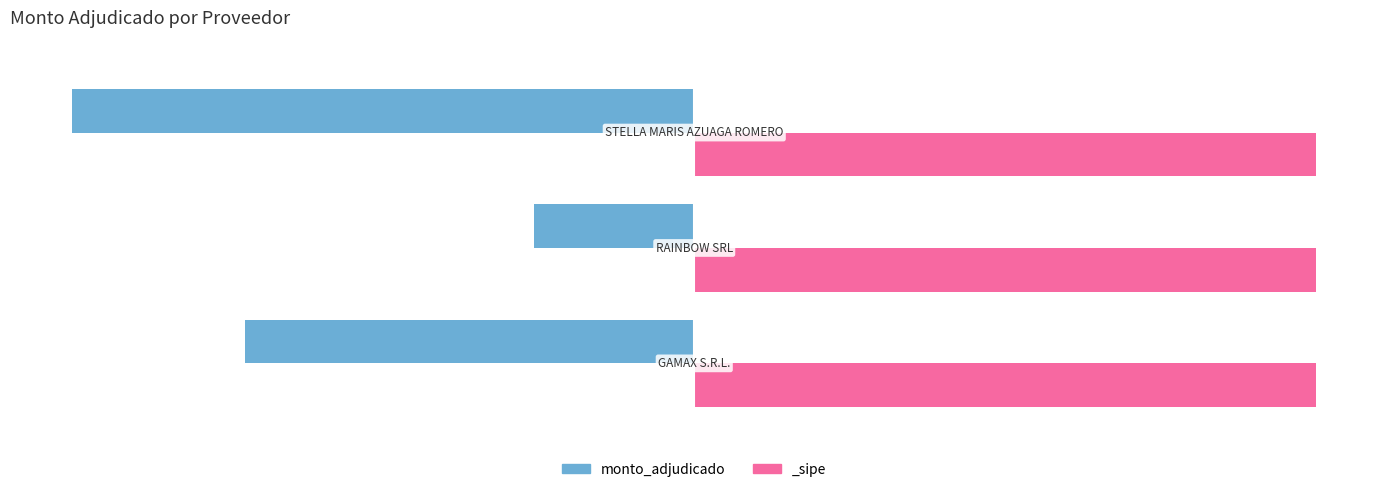

Count the number of values greater than -72.

1